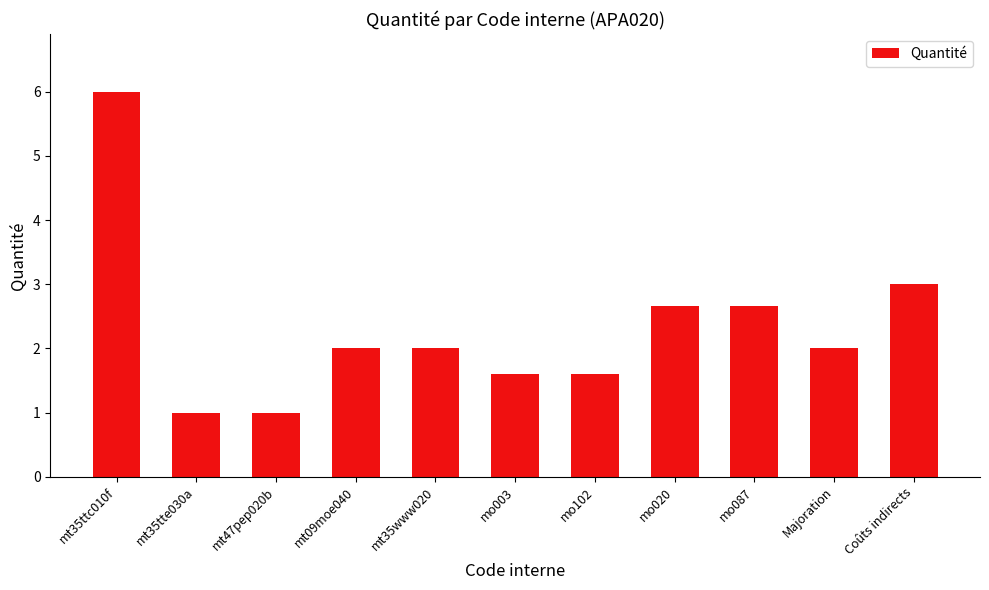

Where does the data first go above 2?

mt35ttc010f